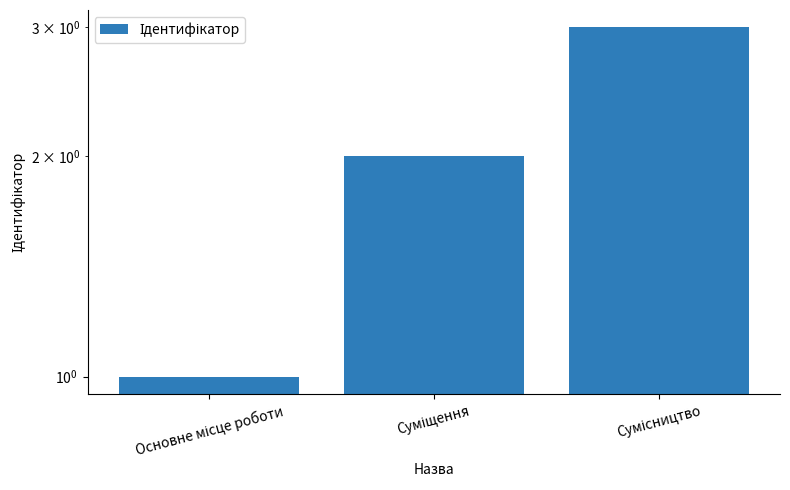

What is the label of the 3rd bar from the left?

Сумісництво